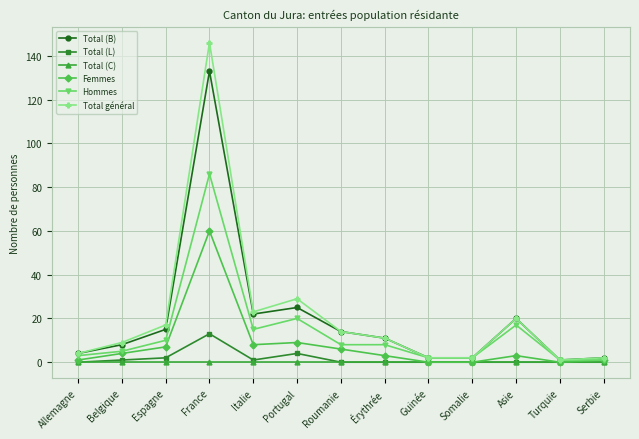

What is the difference between the second highest and minimum values in the Hommes series?

19